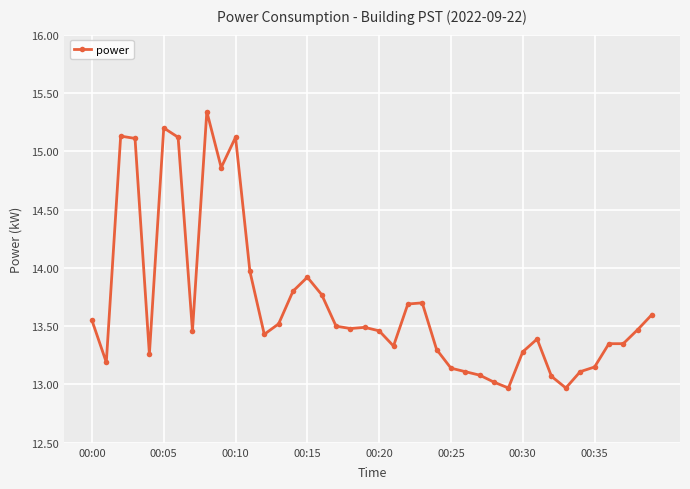

What is the smallest value displayed?

13.0